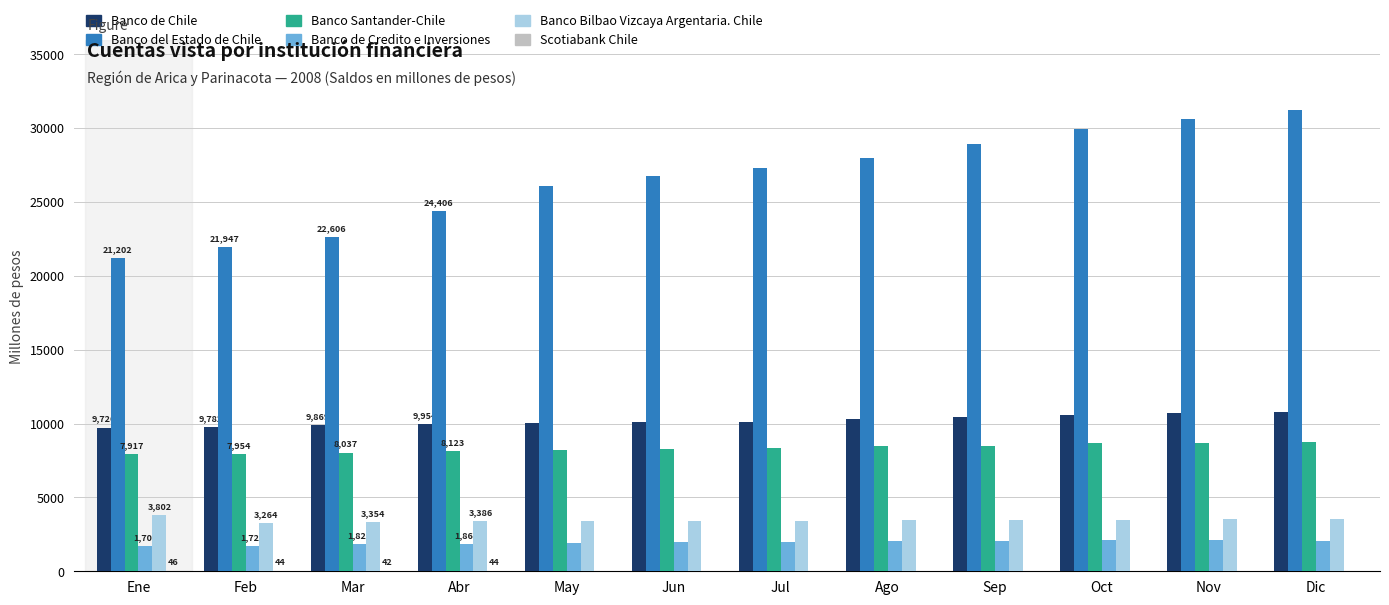

Which series has the largest total across all categories?

Banco del Estado de Chile